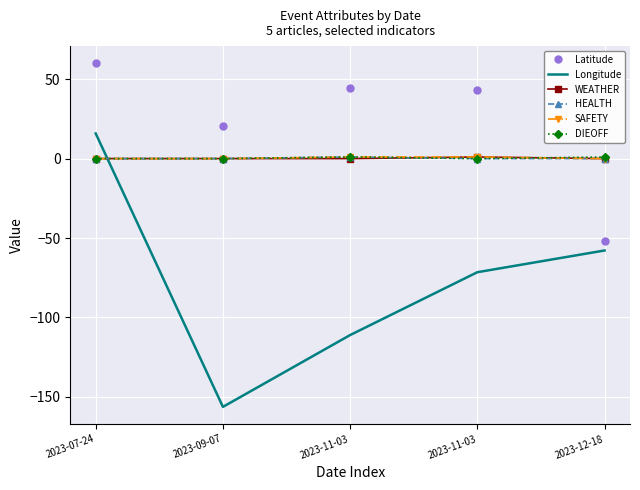

True or false: HEALTH and DIEOFF intersect in this chart.

False